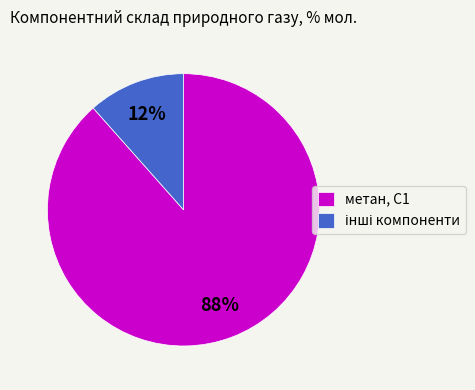

What is the largest slice in the pie chart?

метан, С1